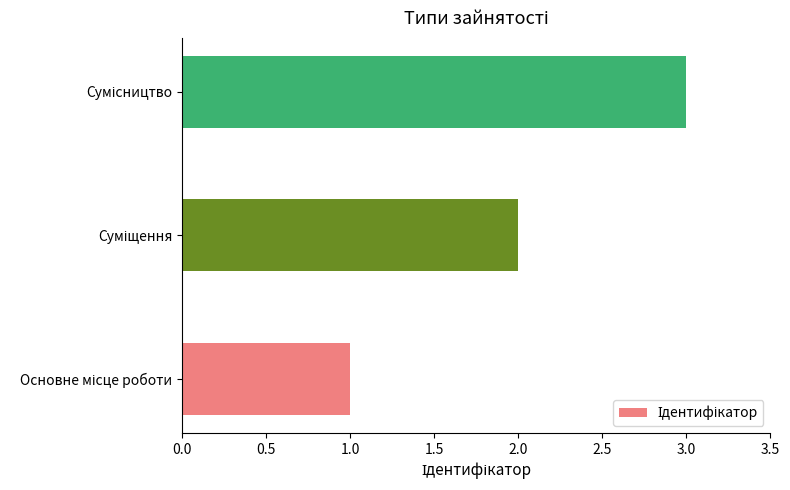

What is the sum of all values?

6